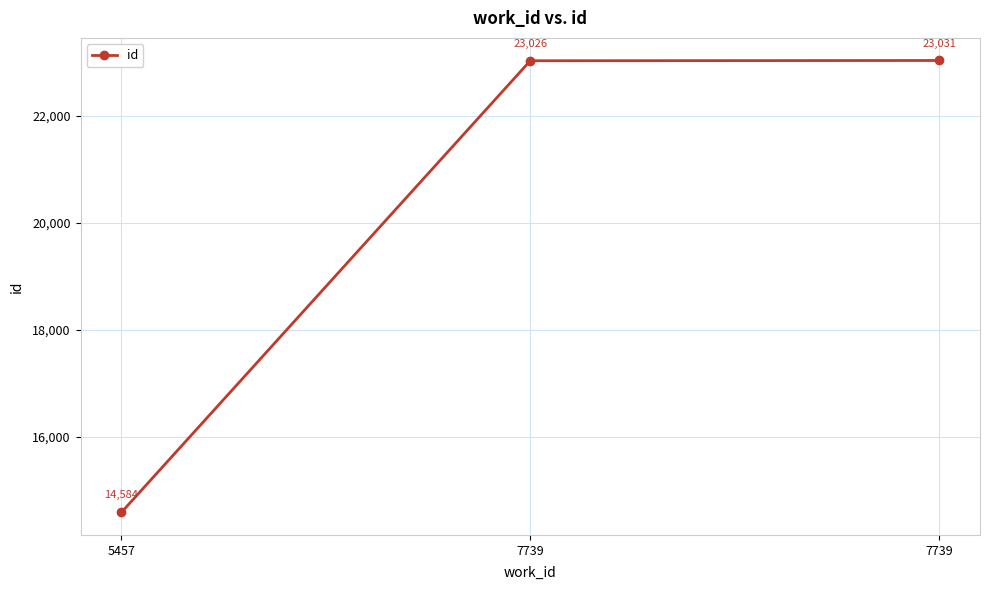

Approximately how many times larger is the value at 7739 compared to 7739?

1.0